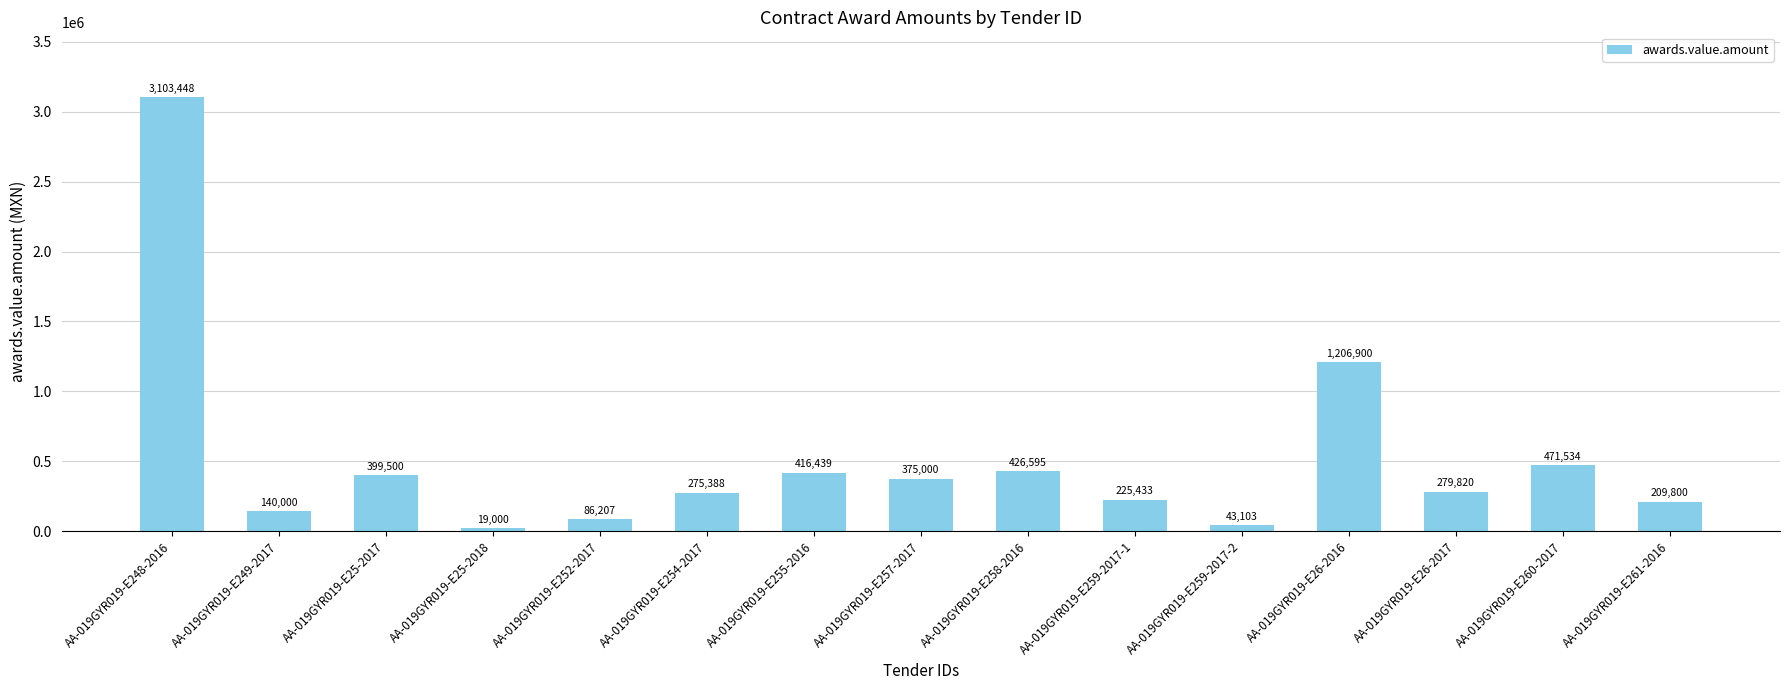

At which label does the data first exceed 279819?

AA-019GYR019-E248-2016